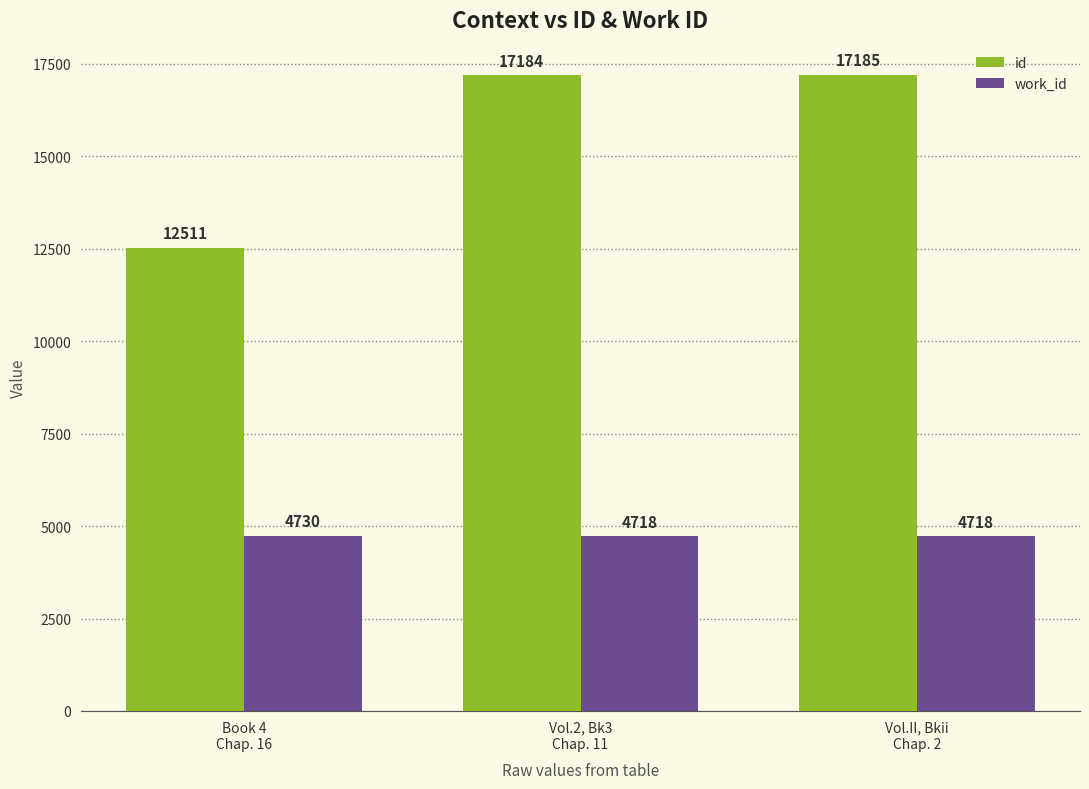

Reading right to left, extract all data points from this chart.

id: Vol.II, Bkii
Chap. 2=17185	Vol.2, Bk3
Chap. 11=17184	Book 4
Chap. 16=12511
work_id: Vol.II, Bkii
Chap. 2=4718	Vol.2, Bk3
Chap. 11=4718	Book 4
Chap. 16=4730